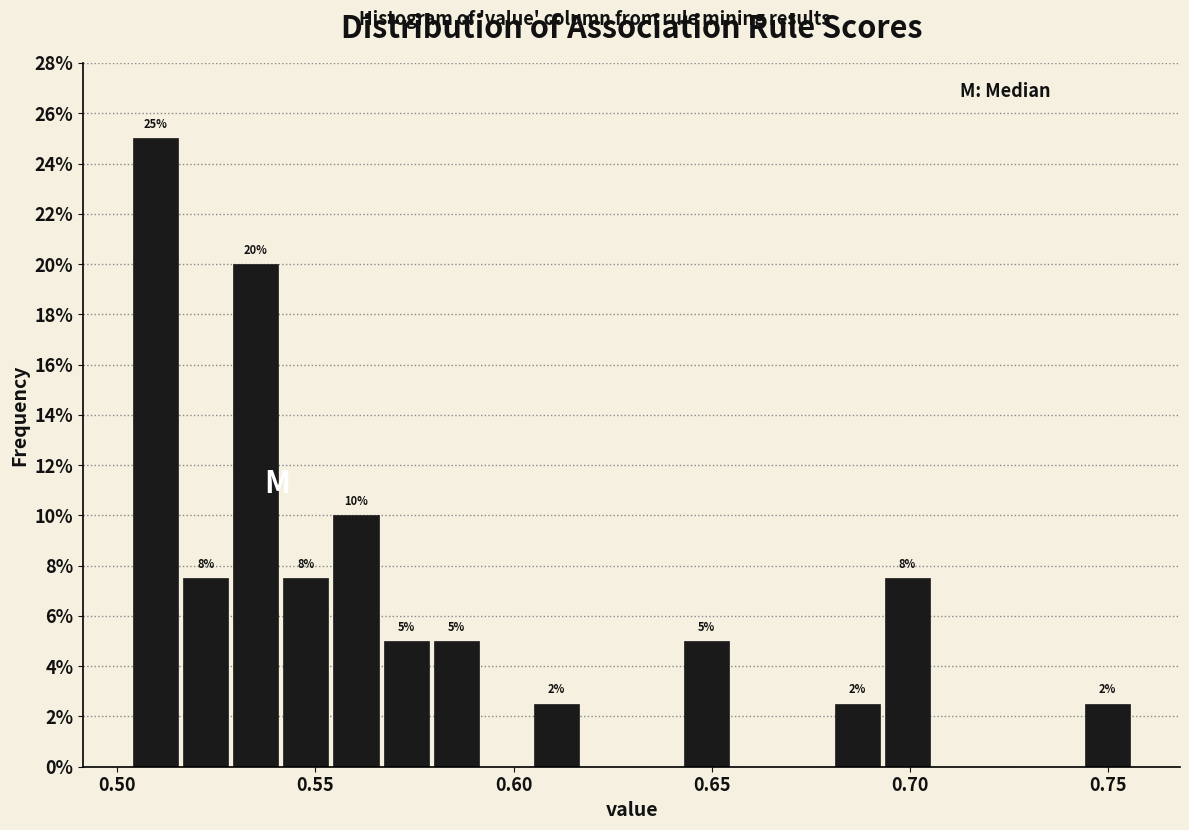

Around what value on the x-axis is the tallest bar? Give the approximate position of its centre, as read against the axis.

0.510